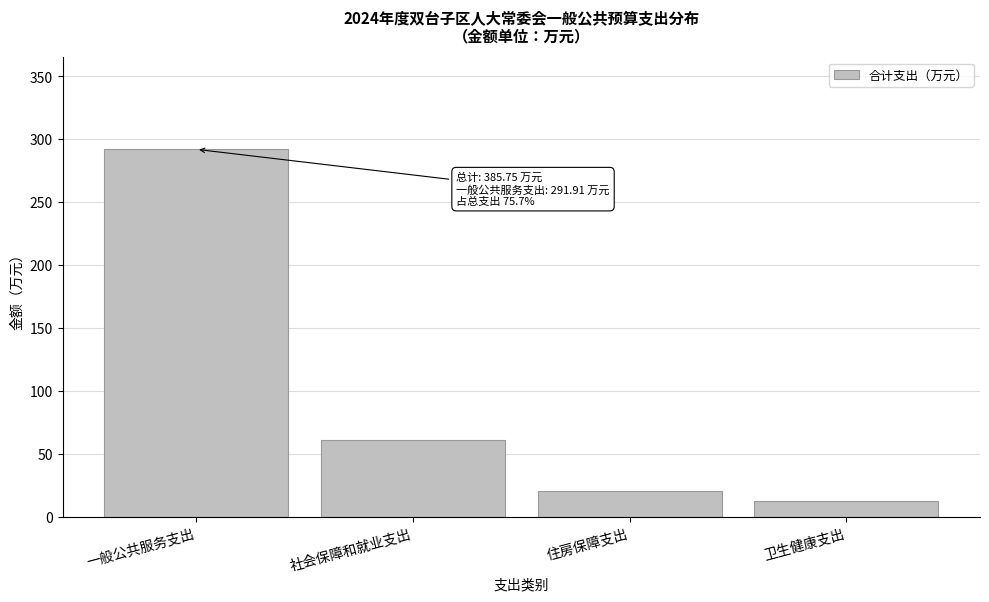

What is the value of the 1st bar from the left?

291.9